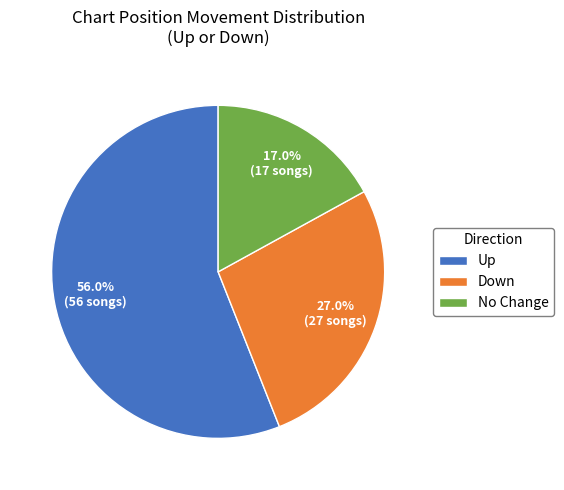

Rank the categories by value from highest to lowest.

Up, Down, No Change